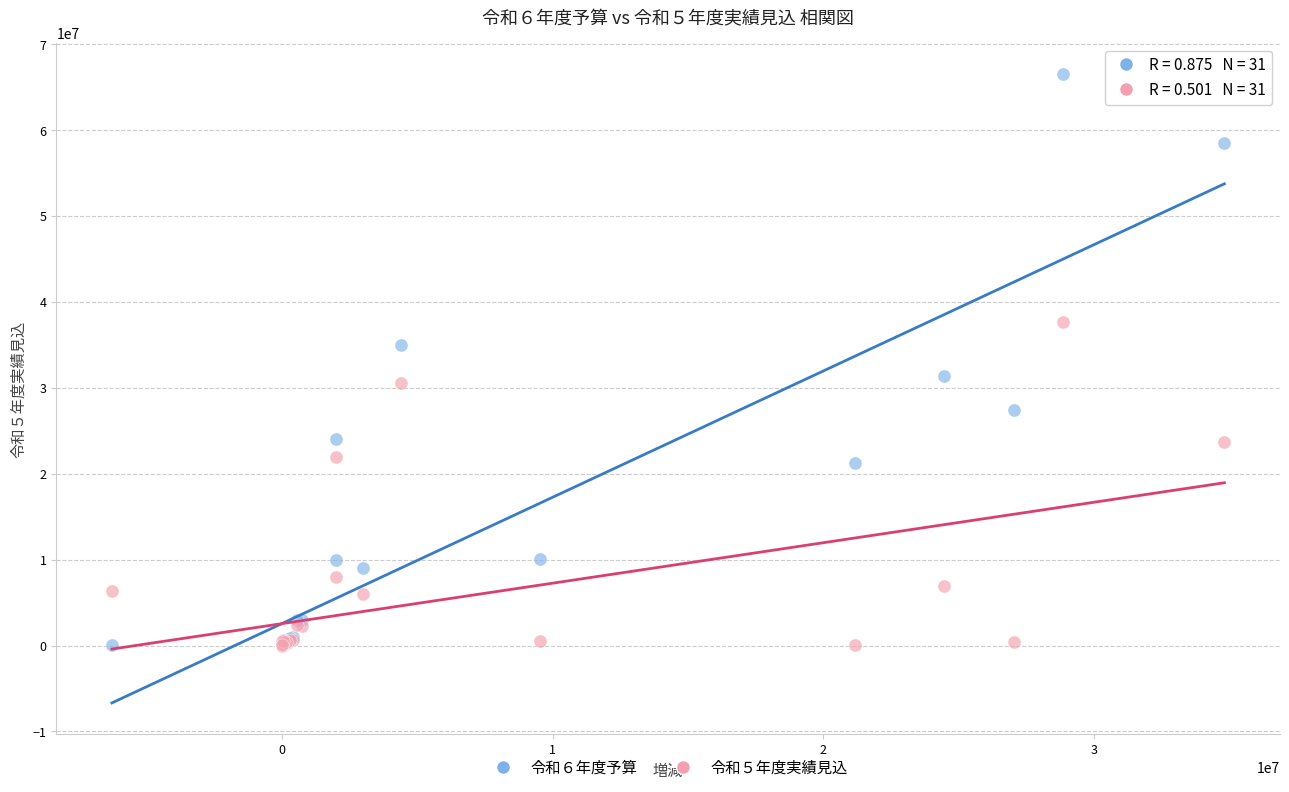

What are all the series names shown in the legend?

令和６年度予算, 令和５年度実績見込